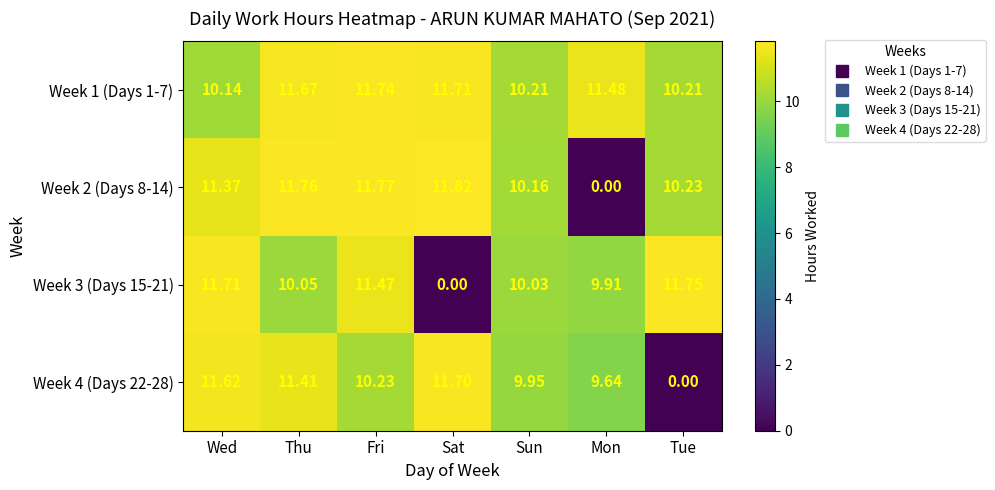

Which category has the lowest value in the Week 4 (Days 22-28) series?

Tue